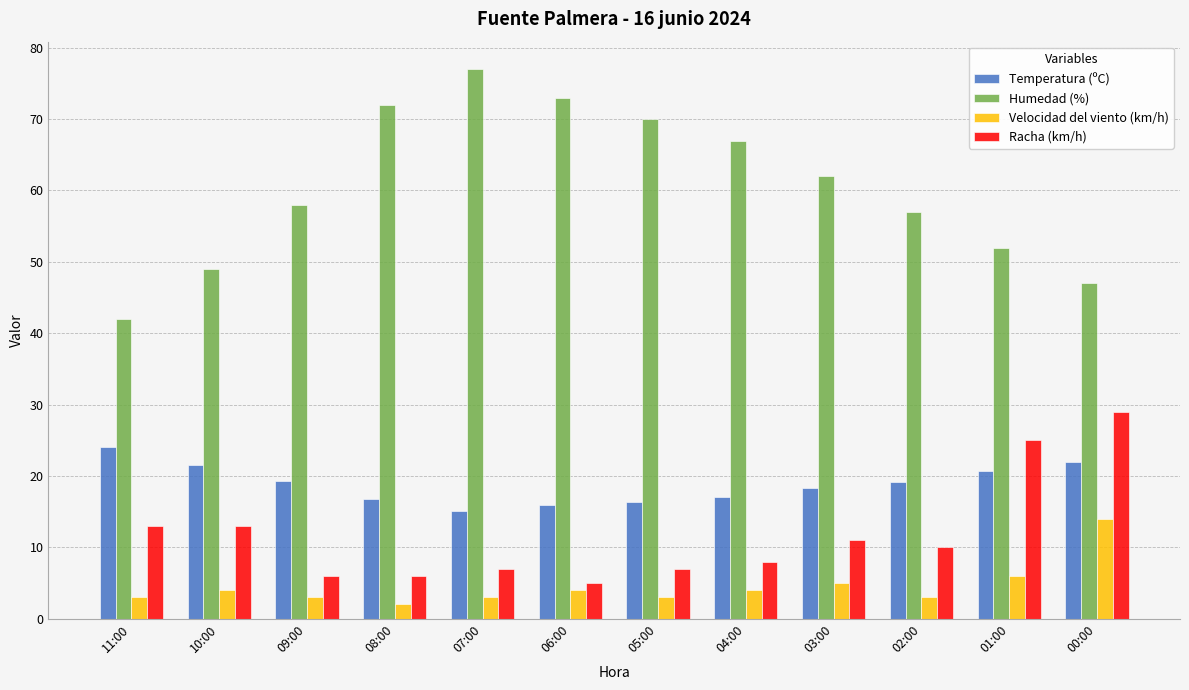

At which category is the sum across all series the highest?

00:00